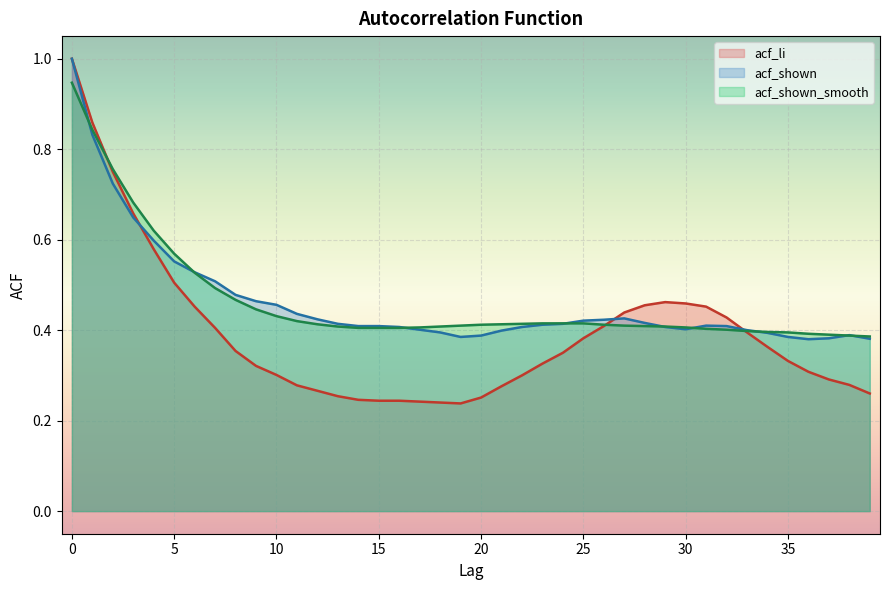

The acf_shown series shows 1.1 at 1. True or false?

False